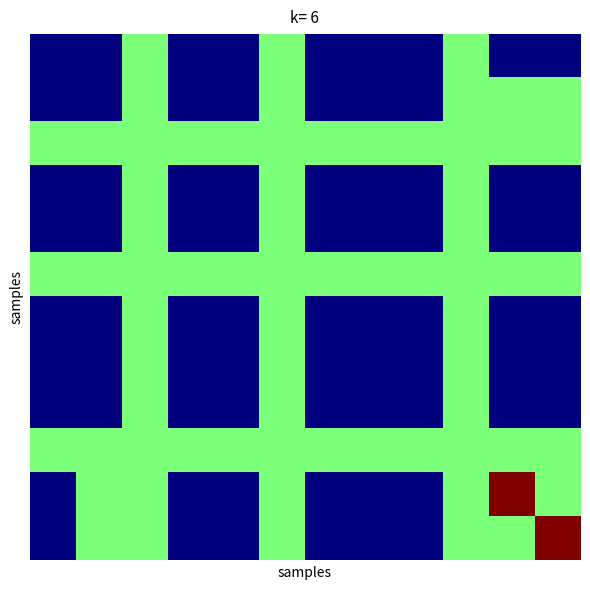

At which category is the sum across all series the highest?

2